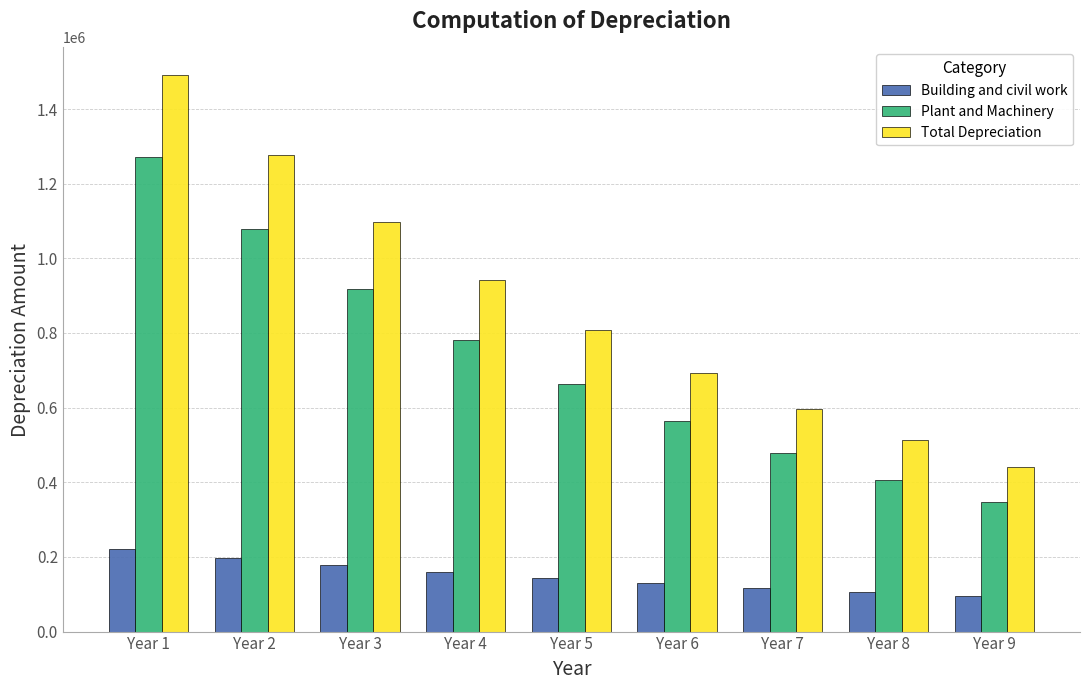

Which series has the largest range (max minus min)?

Total Depreciation